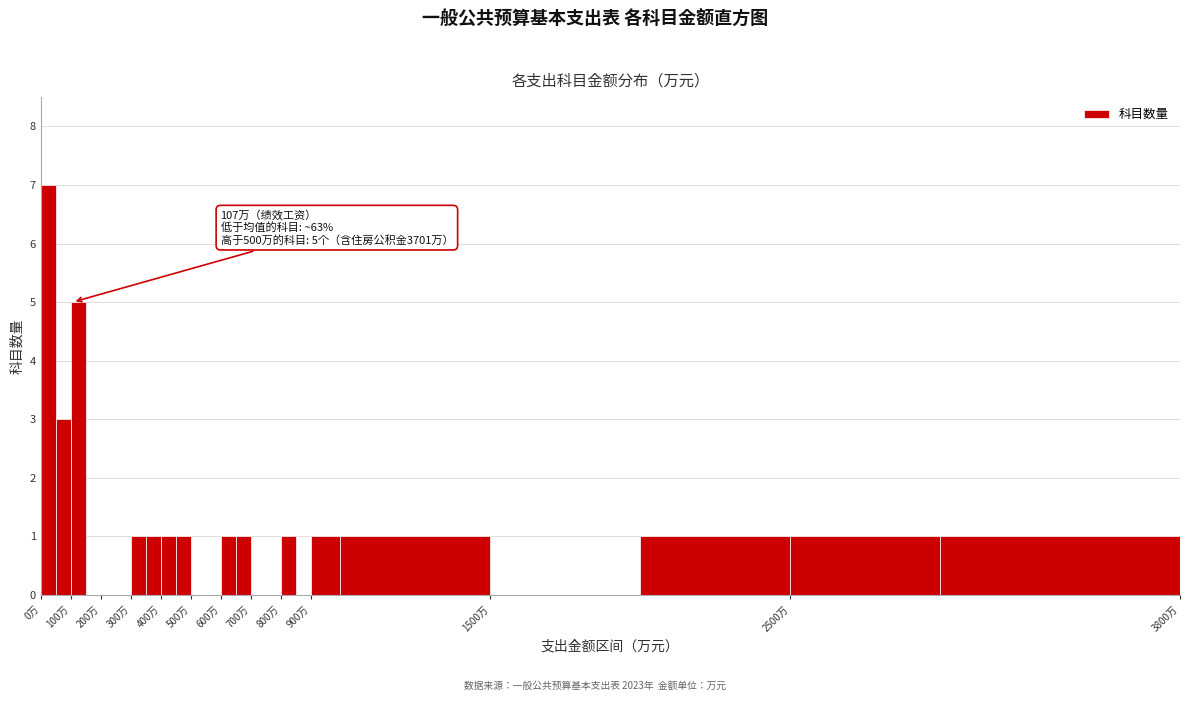

Which range on the x-axis has the tallest bar?

0 to 50